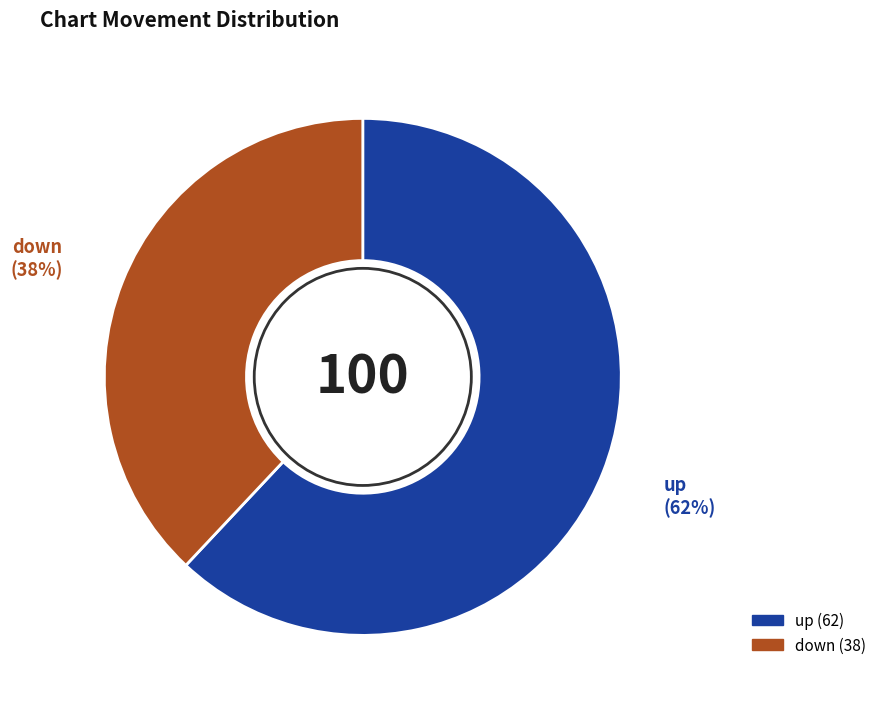

Between down and up, which is larger?

up